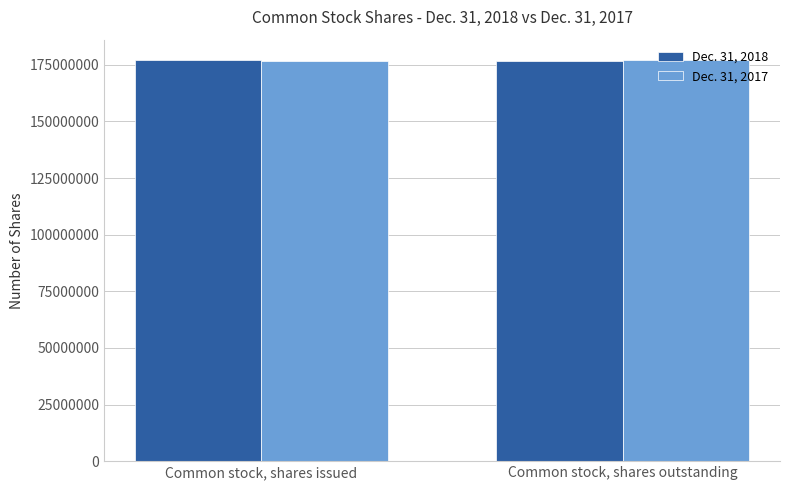

What position from the left is Common stock, shares issued?

1